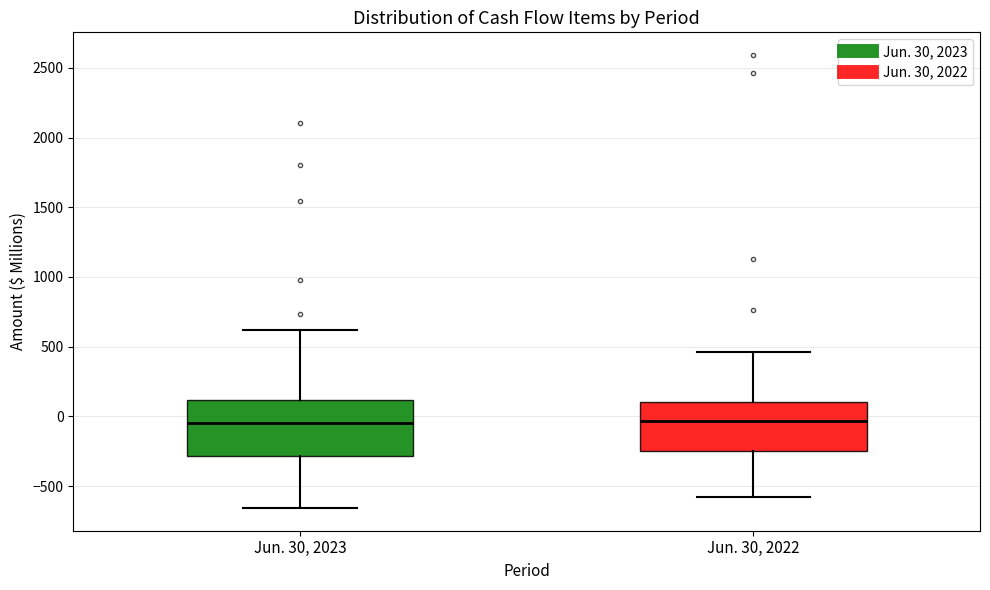

Where does the upper whisker of the box for Jun. 30, 2023 end on the y-axis? The values are not printed on the chart, so give them approximately, as read against the axis.

600